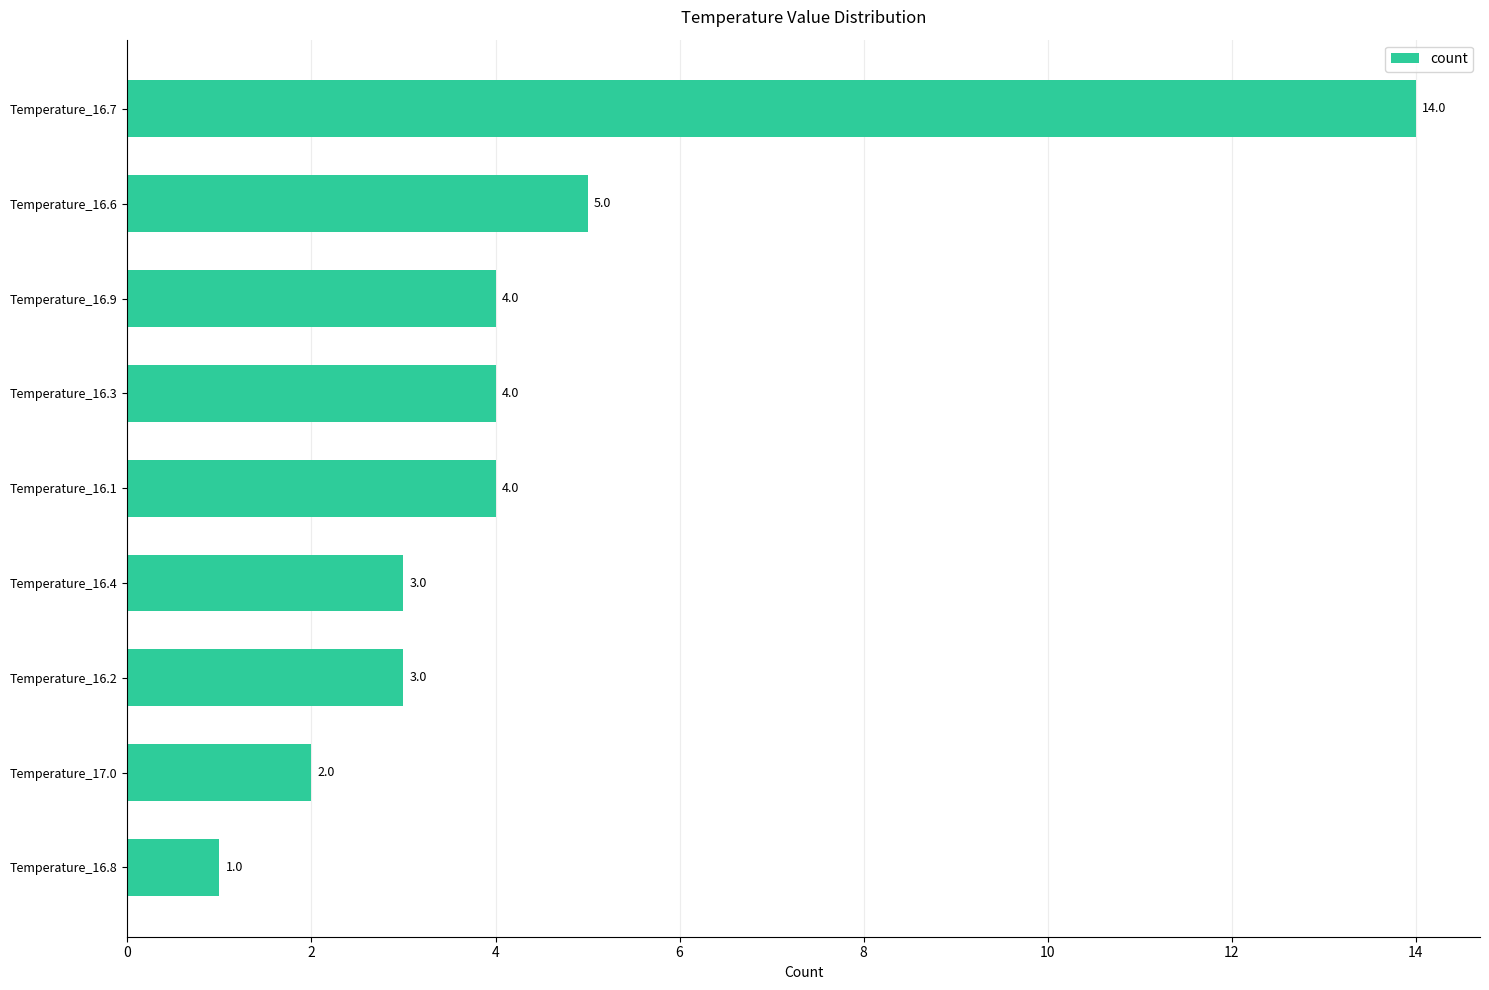

Is it true that the value at Temperature_16.7 is 14?

True